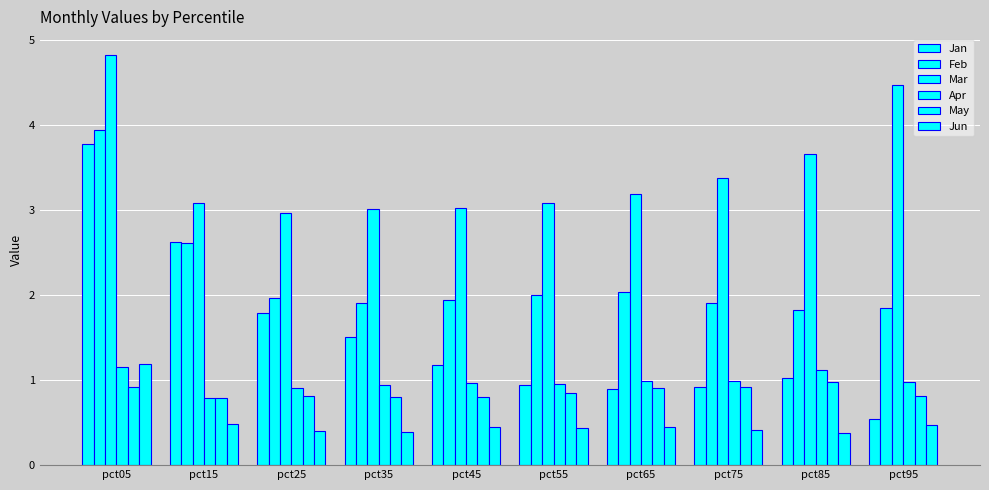

At which label does Jun reach its peak?

pct05